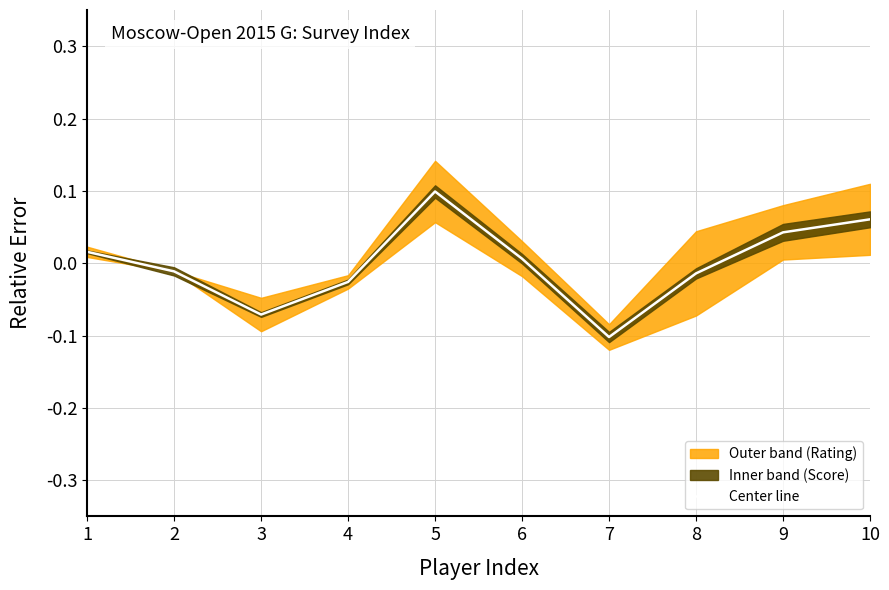

How many data points does each series have?

10